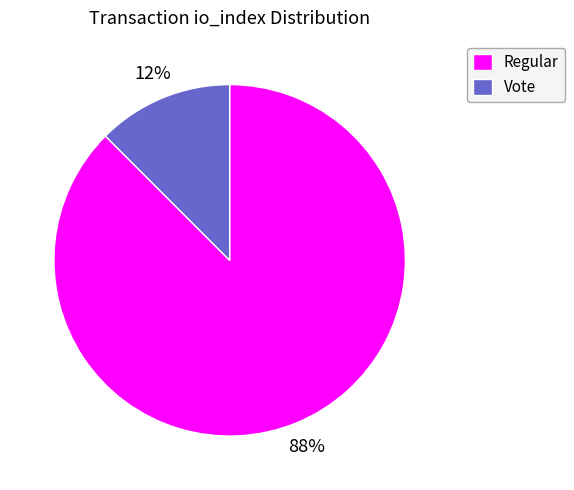

Which category has the smallest portion of the pie?

Vote